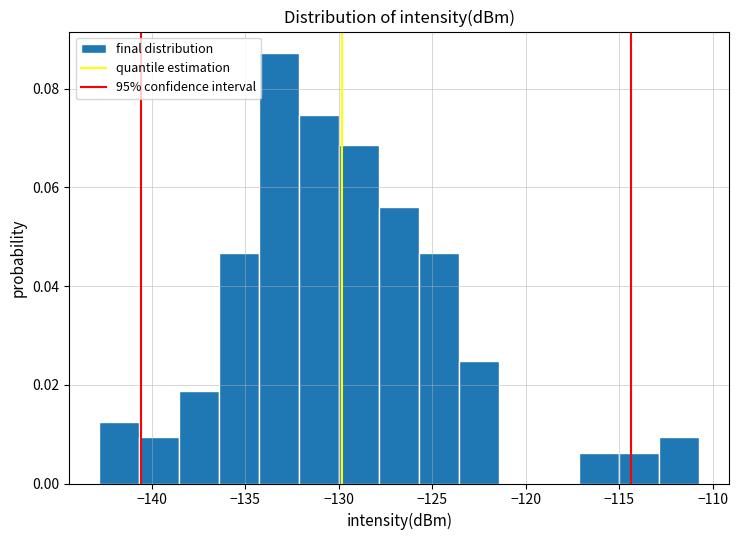

Reading left to right, transcribe this chart: for each bar, give the range it covers on the x-axis and its height. Neither the bar edges nor the heights are printed on the chart, so give them approximately, as read against the axes.

-143.0 to -140.5: 0.012
-140.5 to -138.5: 0.010
-138.5 to -136.5: 0.018
-136.5 to -134.5: 0.046
-134.5 to -132.0: 0.088
-132.0 to -130.0: 0.074
-130.0 to -128.0: 0.068
-128.0 to -125.5: 0.056
-125.5 to -123.5: 0.046
-123.5 to -121.5: 0.024
-121.5 to -119.5: 0
-119.5 to -117.0: 0
-117.0 to -115.0: 0.006
-115.0 to -113.0: 0.006
-113.0 to -110.5: 0.010